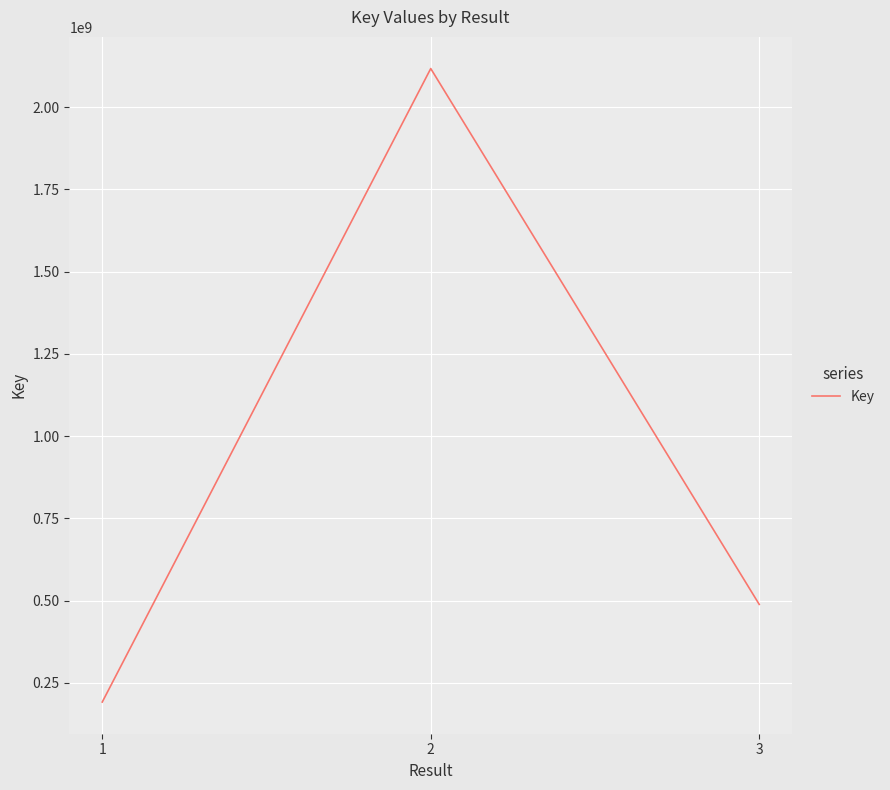

What is the ratio of the value at 1 to the value at 3?

0.4